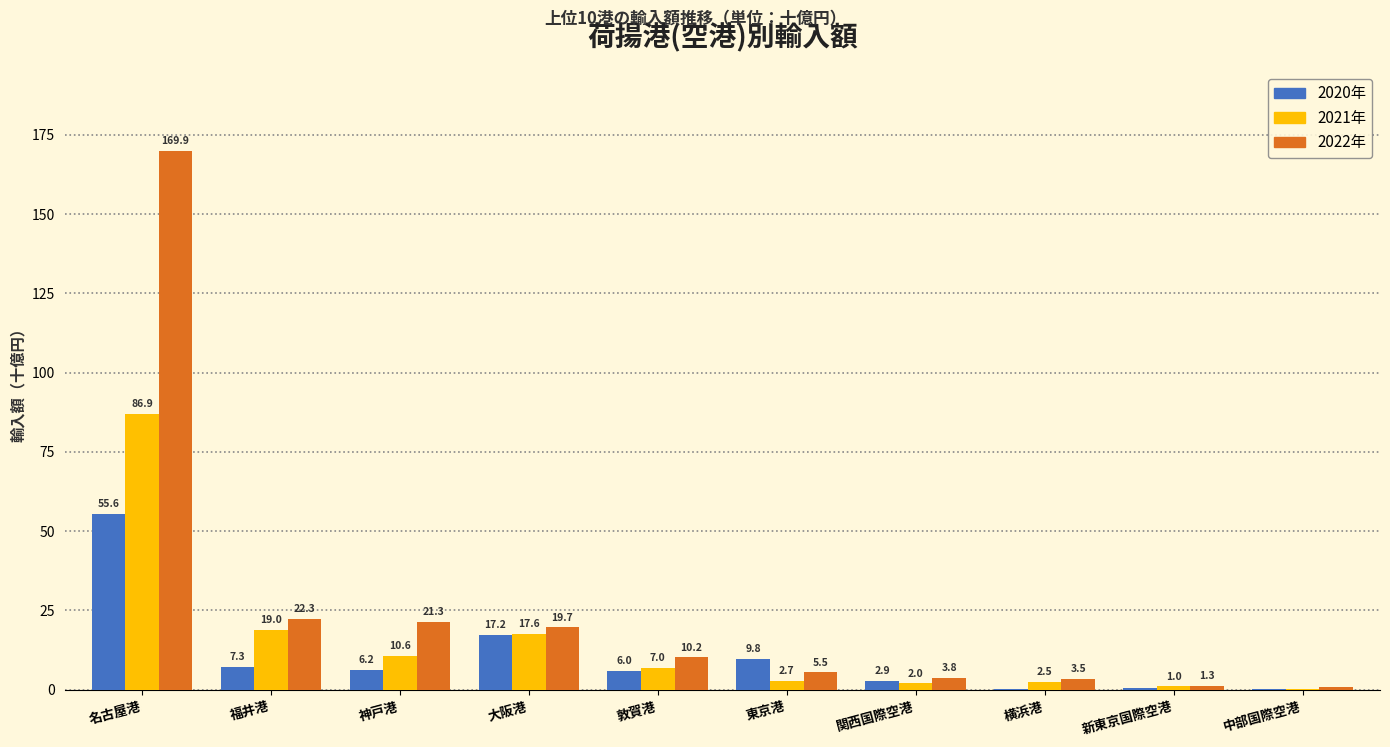

At which label does 2022年 first exceed 10?

名古屋港